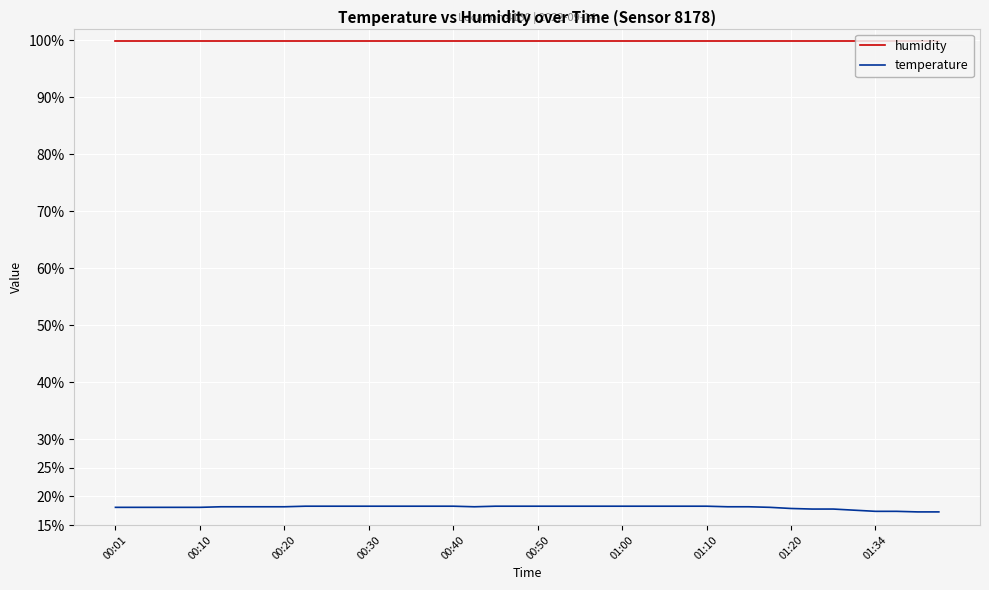

True or false: temperature and humidity cross at least once.

False